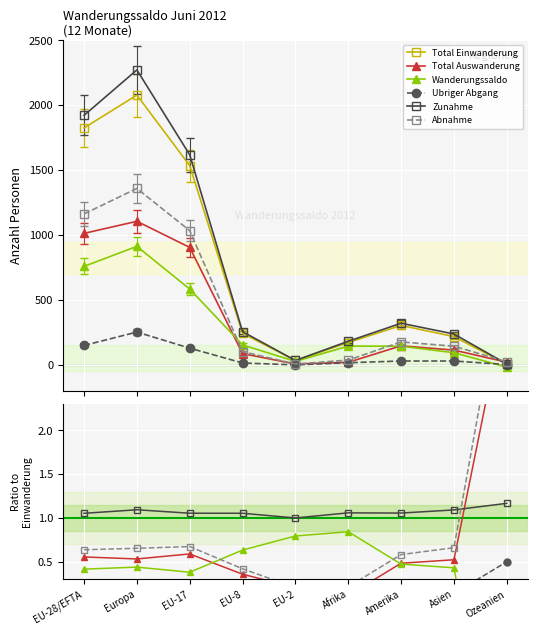

What is the difference between the highest and lowest values at Asien?

217.9